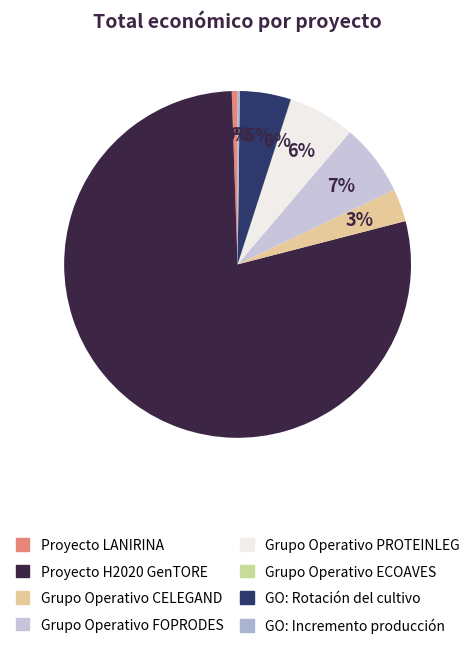

What percentage is NOT represented by Proyecto H2020 GenTORE?

21.5%